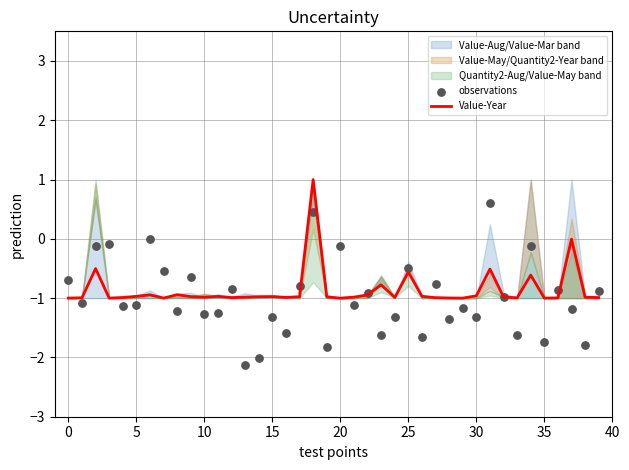

What is the highest value of the Value-Year series?

1.0